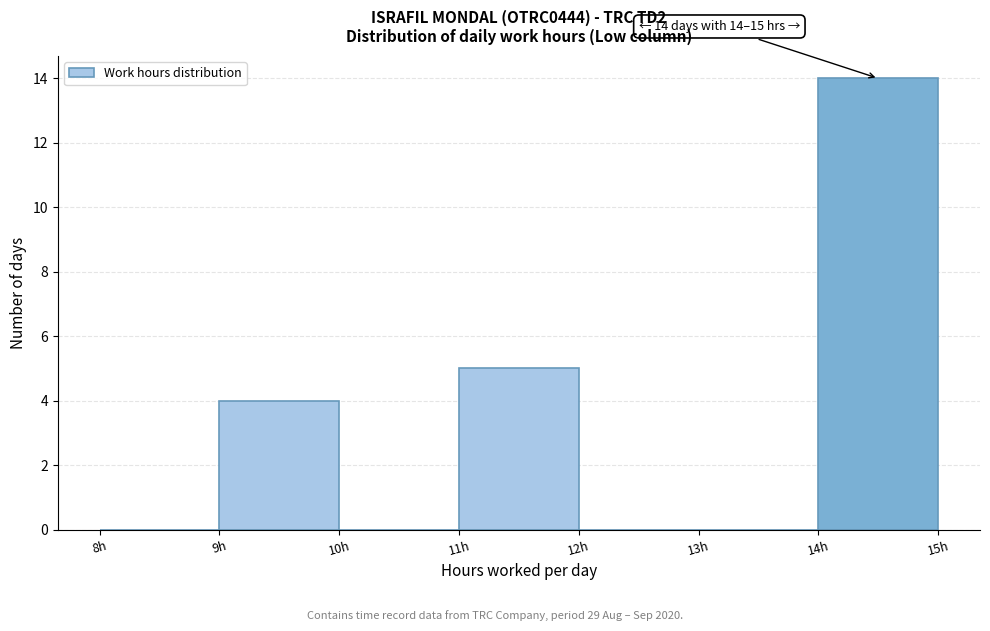

Which range on the x-axis has the tallest bar?

14 to 15